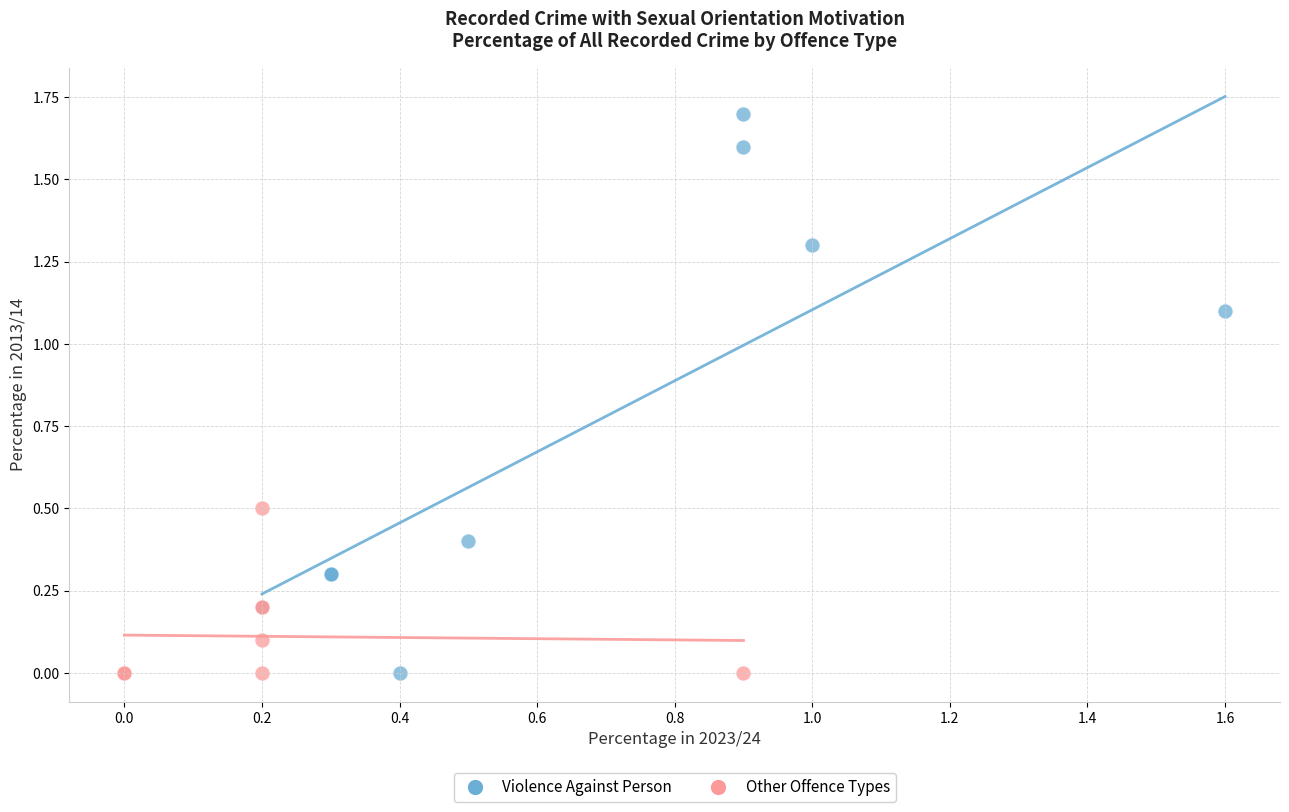

Which series has the largest Y range (max minus min)?

Violence Against Person